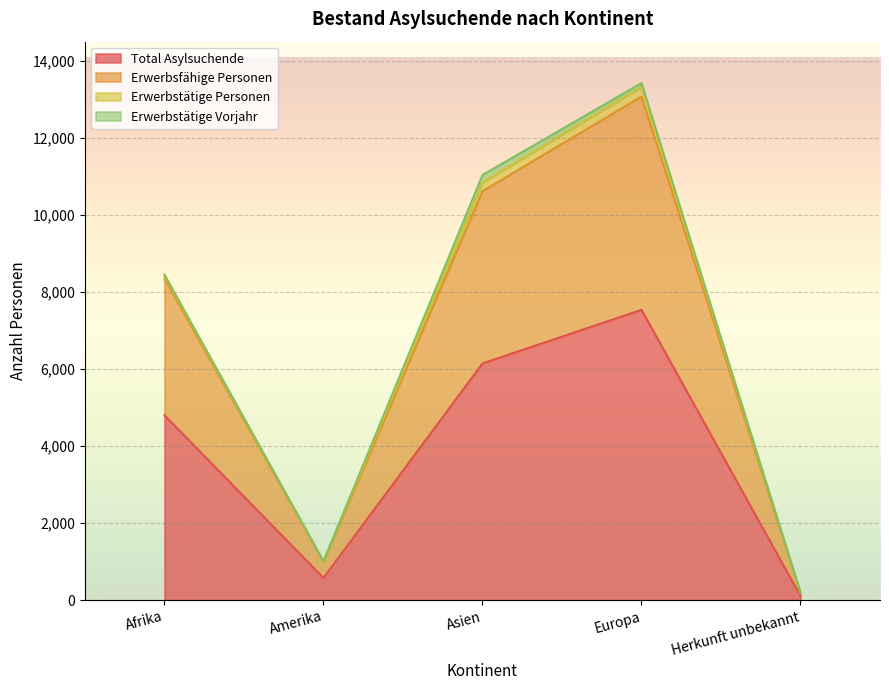

What is the average value of the Erwerbsfähige Personen series?

6647